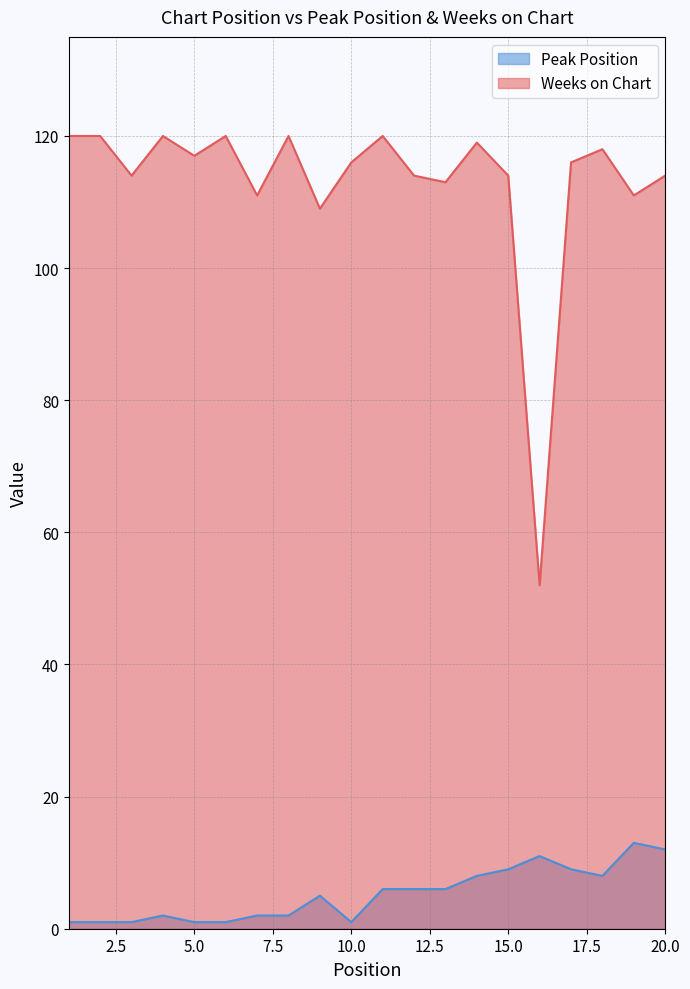

Reading left to right, transcribe all the data shown in this chart.

Peak Position: 1=1	2=1	3=1	4=2	5=1	6=1	7=2	8=2	9=5	10=1	11=6	12=6	13=6	14=8	15=9	16=11	17=9	18=8	19=13	20=12
Weeks on Chart: 1=120	2=120	3=114	4=120	5=117	6=120	7=111	8=120	9=109	10=116	11=120	12=114	13=113	14=119	15=114	16=52	17=116	18=118	19=111	20=114